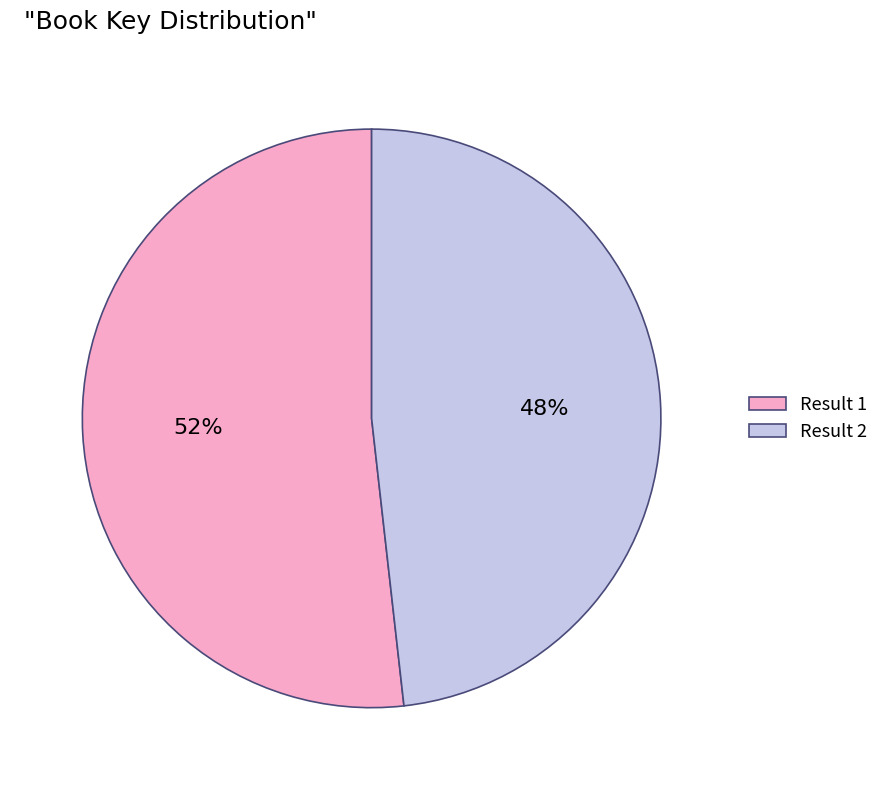

Approximately how many times larger is the value at Result 2 compared to Result 1?

0.9